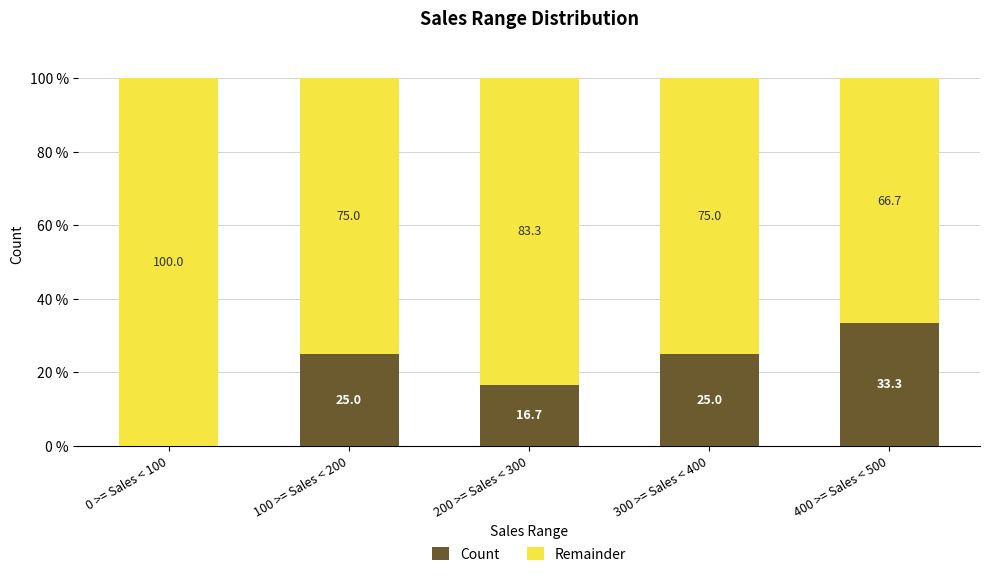

The Count series shows 25.0 at 100 >= Sales < 200. True or false?

True